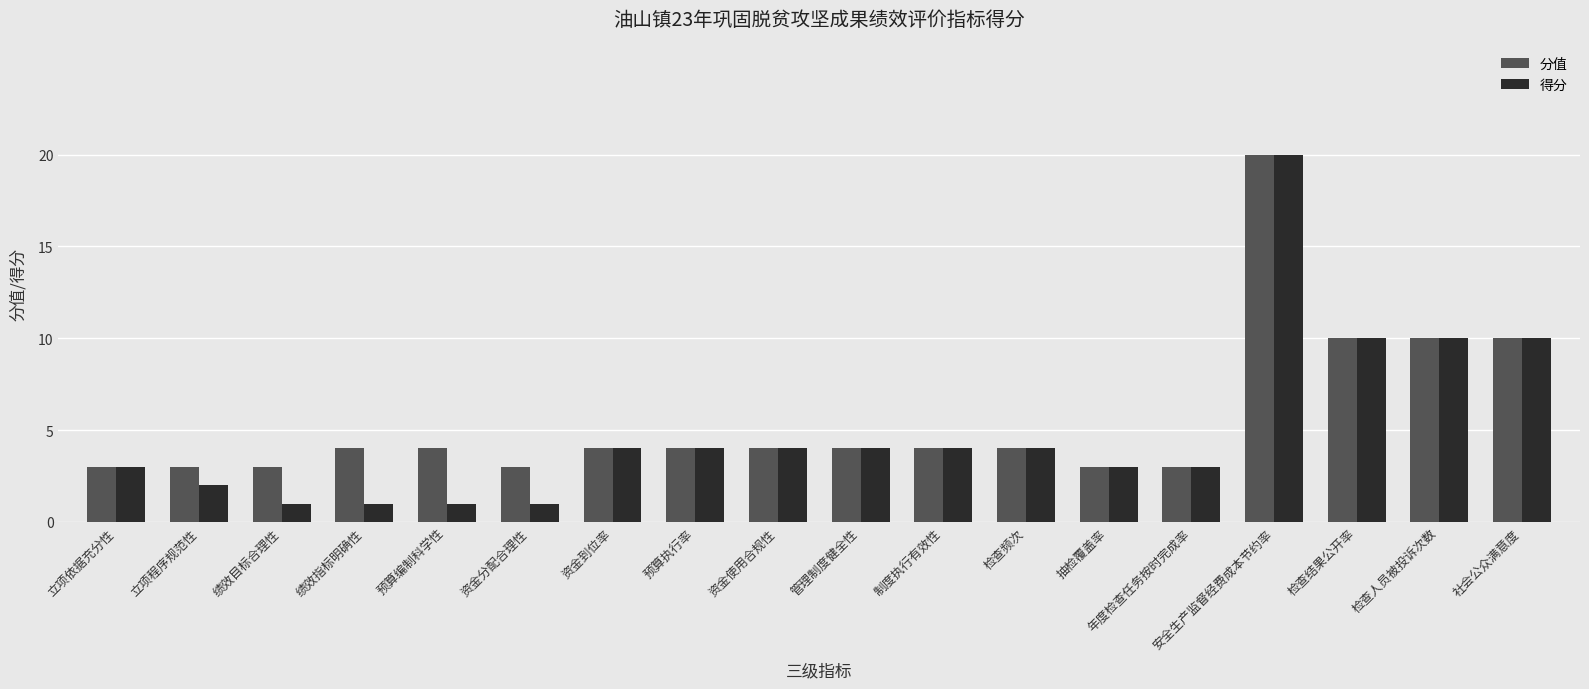

List the series in order of their overall mean, lowest first.

得分, 分值